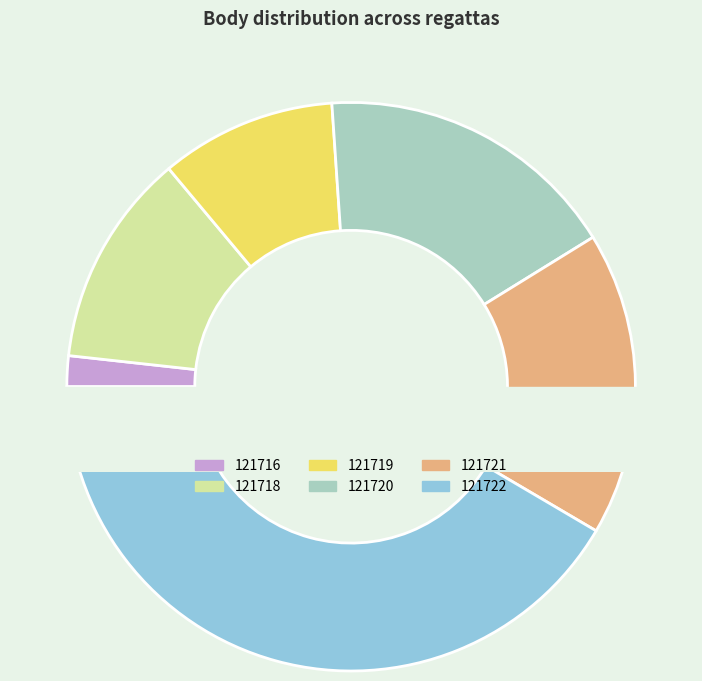

Approximately how many times larger is the value at 121721 compared to 121718?

1.4